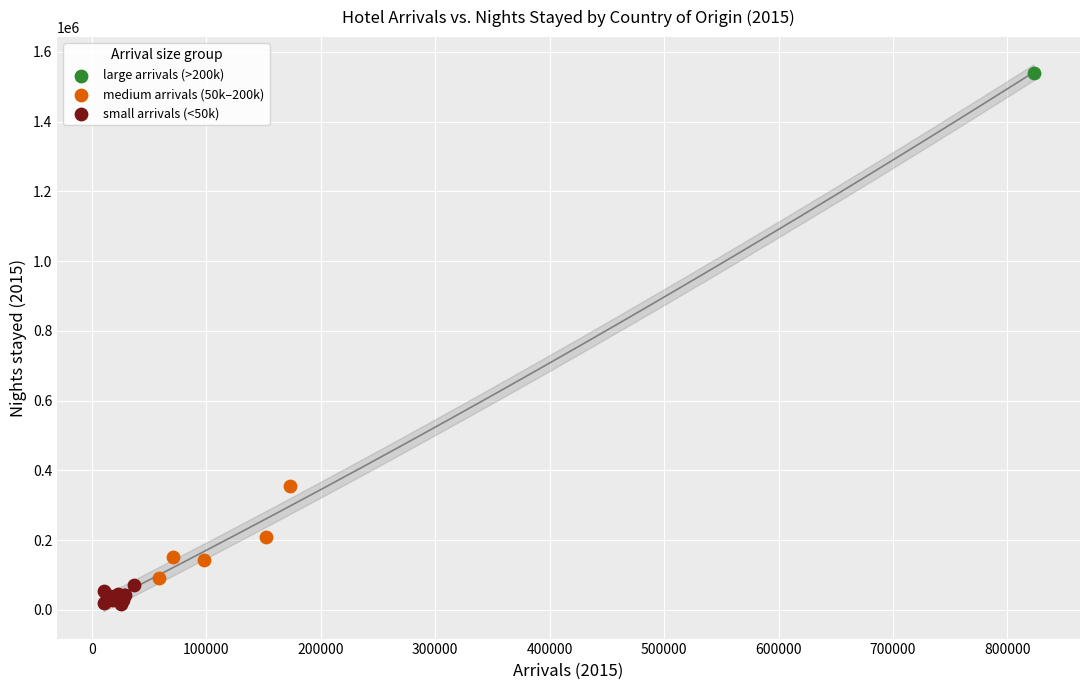

Which series reaches the maximum Y coordinate?

large arrivals (>200k)